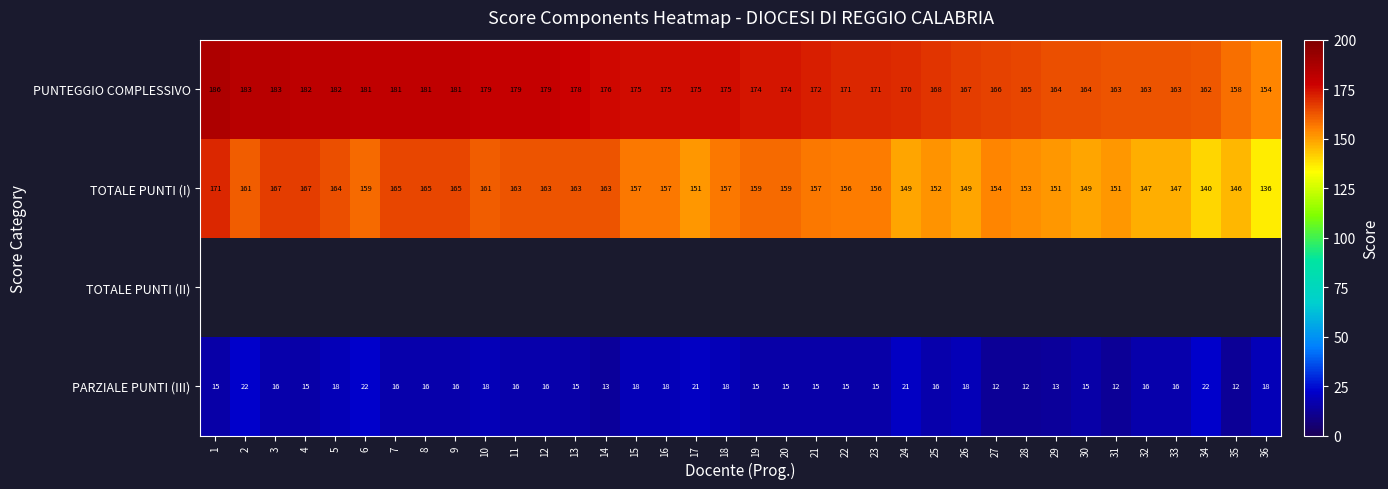

Which label corresponds to the smallest value in the chart?

27